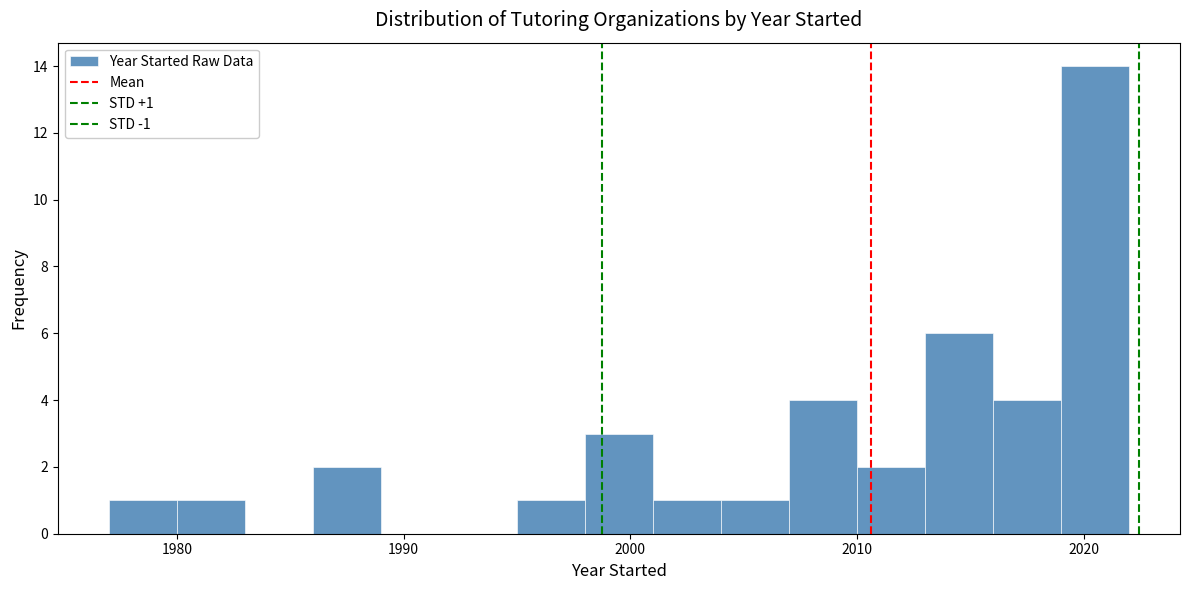

Around what value on the x-axis is the tallest bar? Give the approximate position of its centre, as read against the axis.

2021